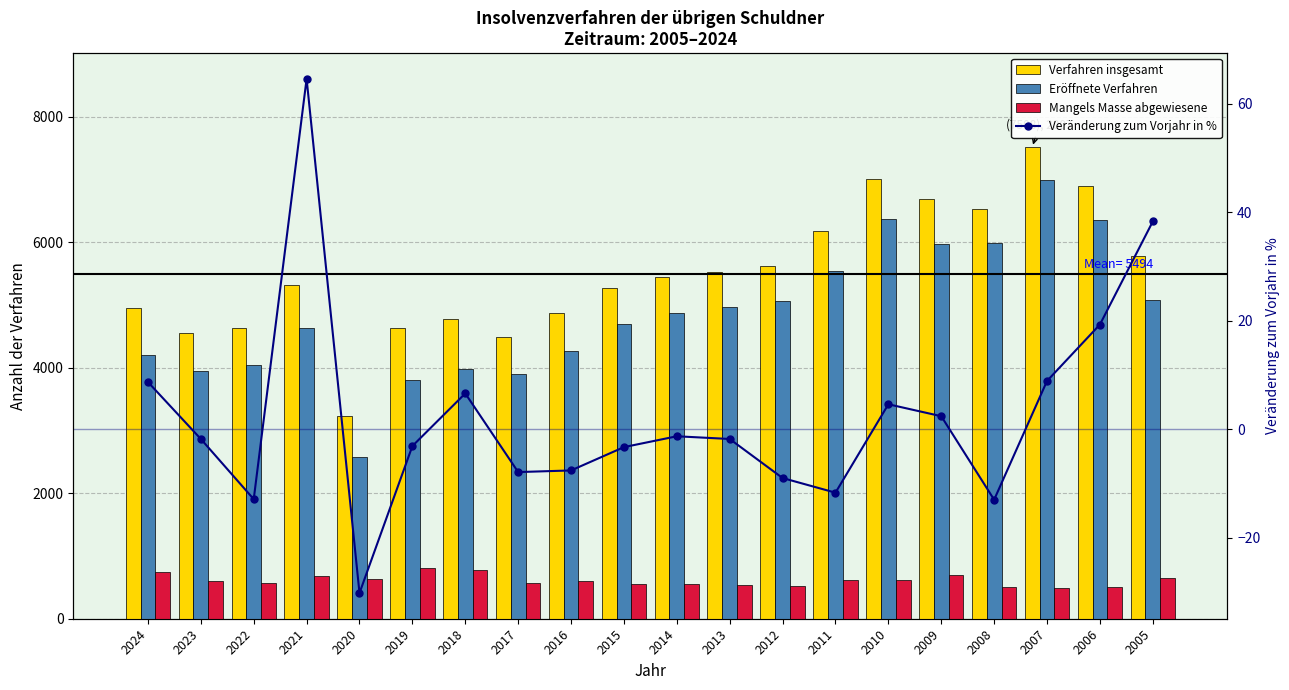

Reading right to left, transcribe all the data shown in this chart.

Verfahren insgesamt: 2005=5779.0	2006=6894.0	2007=7508.0	2008=6534.0	2009=6689.0	2010=6999.0	2011=6177.0	2012=5622.0	2013=5518.0	2014=5448.0	2015=5268.0	2016=4869.0	2017=4482.0	2018=4778.0	2019=4631.0	2020=3231.0	2021=5318.0	2022=4633.0	2023=4549.0	2024=4945.0
Eröffnete Verfahren: 2005=5076.0	2006=6349.0	2007=6981.0	2008=5989.0	2009=5967.0	2010=6361.0	2011=5536.0	2012=5063.0	2013=4960.0	2014=4878.0	2015=4696.0	2016=4258.0	2017=3898.0	2018=3986.0	2019=3802.0	2020=2580.0	2021=4635.0	2022=4047.0	2023=3946.0	2024=4198.0
Mangels Masse abgewiesene: 2005=646.0	2006=505.0	2007=492.0	2008=502.0	2009=693.0	2010=617.0	2011=619.0	2012=529.0	2013=543.0	2014=556.0	2015=561.0	2016=599.0	2017=569.0	2018=772.0	2019=809.0	2020=630.0	2021=678.0	2022=572.0	2023=595.0	2024=745.0
Veränderung zum Vorjahr in %: 2005=38.3	2006=19.3	2007=8.9	2008=-13.0	2009=2.4	2010=4.6	2011=-11.7	2012=-9.0	2013=-1.8	2014=-1.3	2015=-3.3	2016=-7.6	2017=-7.9	2018=6.6	2019=-3.1	2020=-30.2	2021=64.6	2022=-12.9	2023=-1.8	2024=8.7